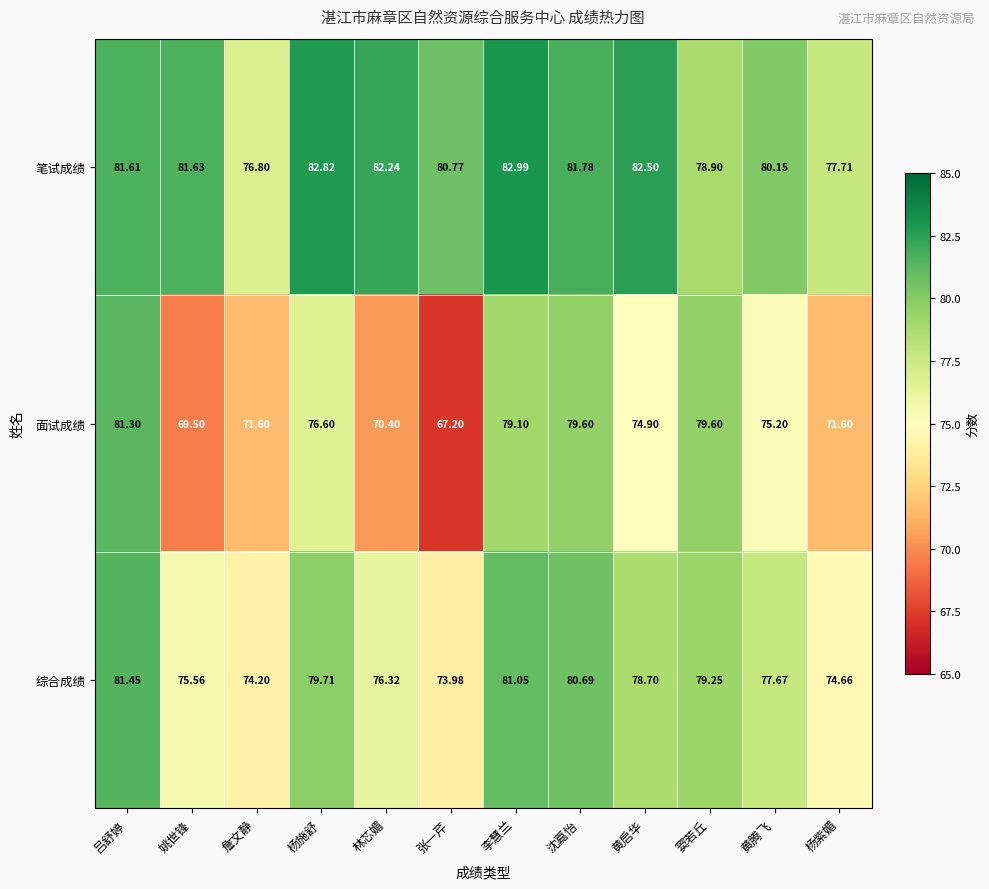

What is the difference between the highest and lowest values at 杨紫媚?

6.1